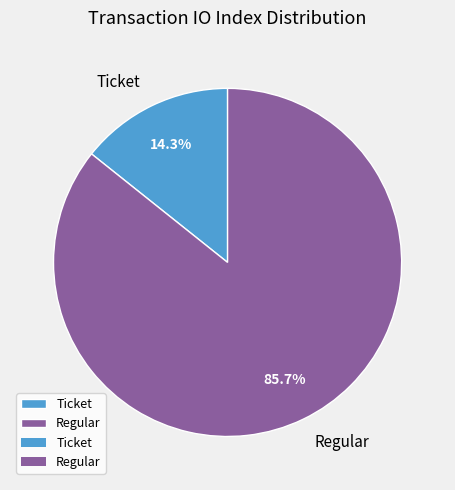

What is the total percentage of Regular and Ticket?

100.0%